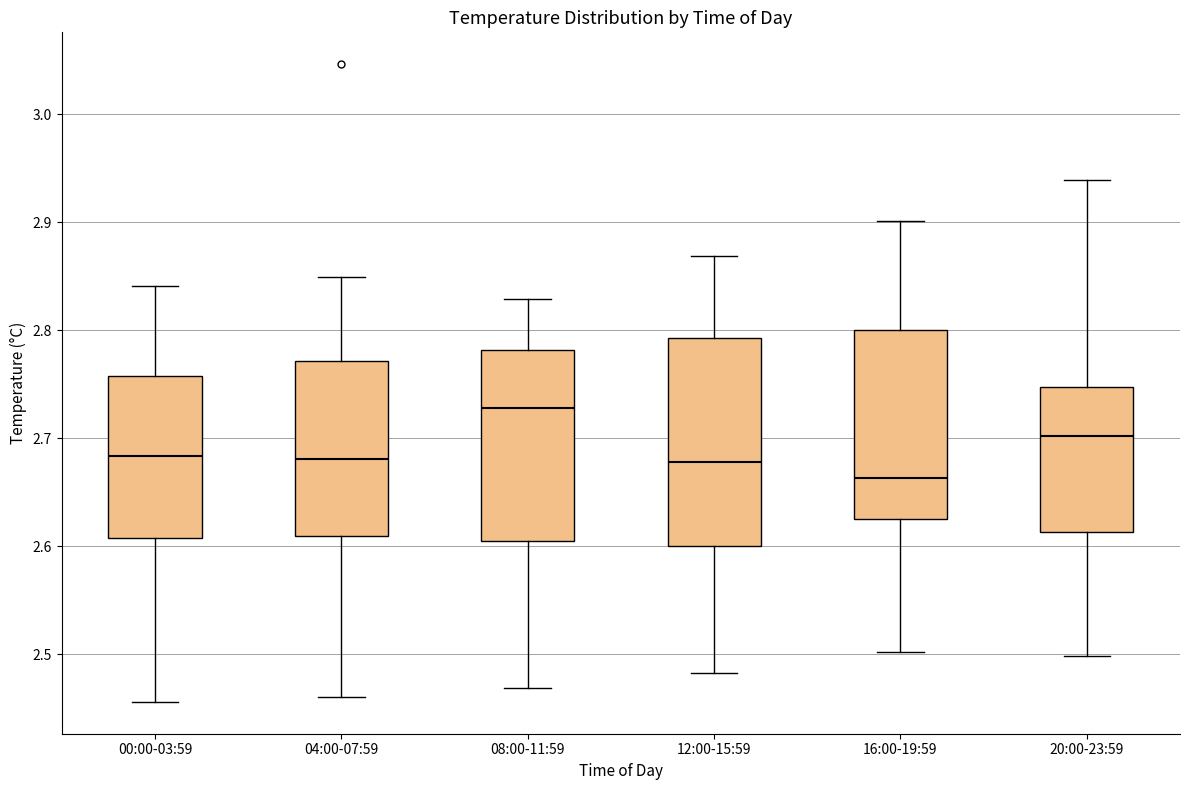

Reading left to right, read every box against the y-axis: the position of its median line, the range the box covers, and the ends of its whiskers. The values are not printed on the chart, so give them approximately, as read against the axis.

00:00-03:59: median 2.68, box 2.61 to 2.76, whiskers 2.46 to 2.84
04:00-07:59: median 2.68, box 2.61 to 2.77, whiskers 2.46 to 2.85
08:00-11:59: median 2.73, box 2.61 to 2.78, whiskers 2.47 to 2.83
12:00-15:59: median 2.68, box 2.60 to 2.79, whiskers 2.48 to 2.87
16:00-19:59: median 2.66, box 2.62 to 2.80, whiskers 2.50 to 2.90
20:00-23:59: median 2.70, box 2.61 to 2.75, whiskers 2.50 to 2.94